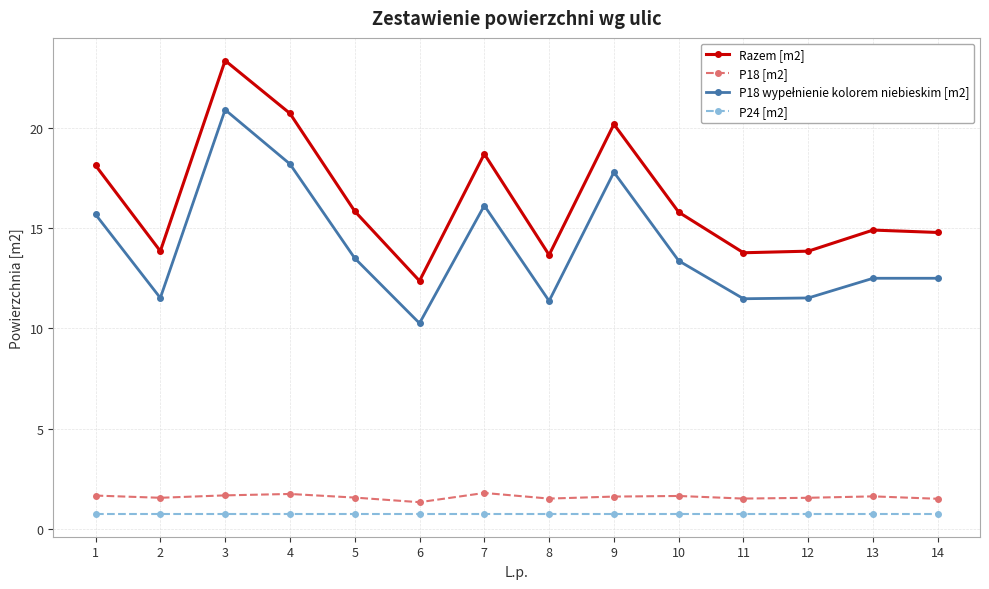

The value of Razem [m2] at 13 is 26.8. True or false?

False